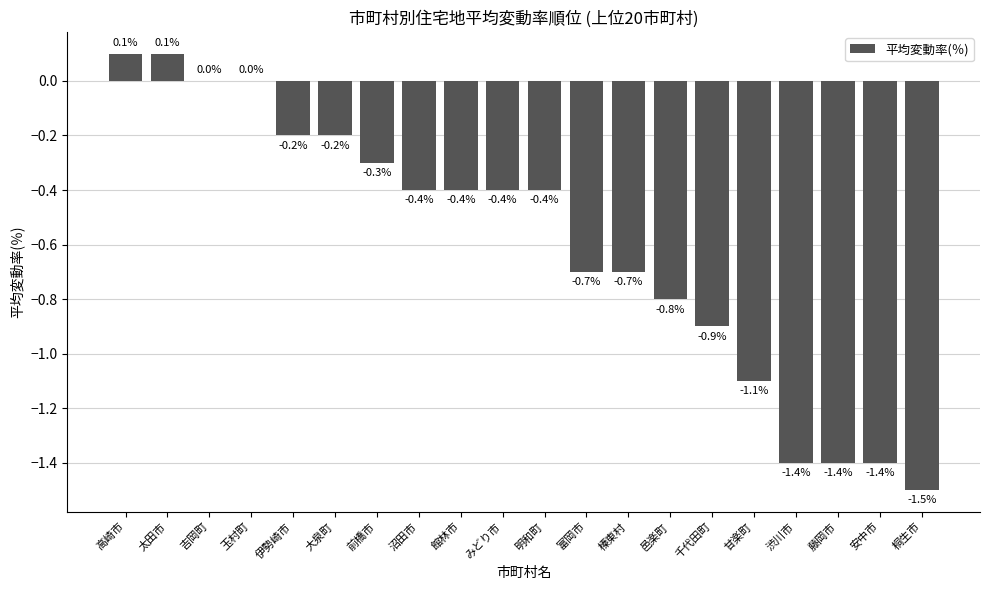

Count the number of categories in the chart.

20